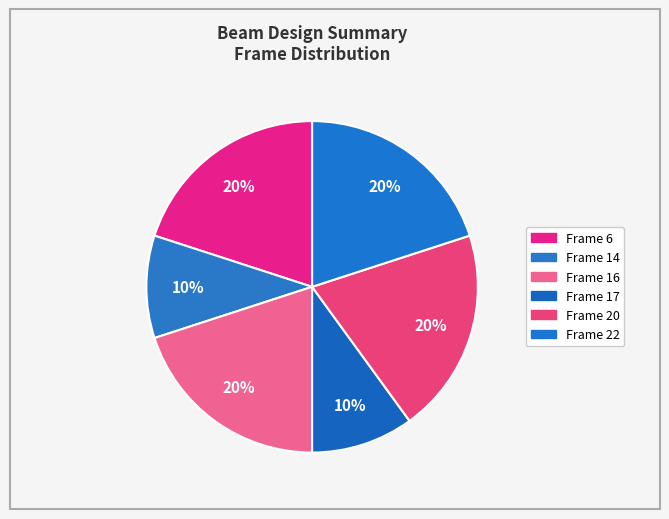

To the nearest percent, what is the average slice percentage?

17%